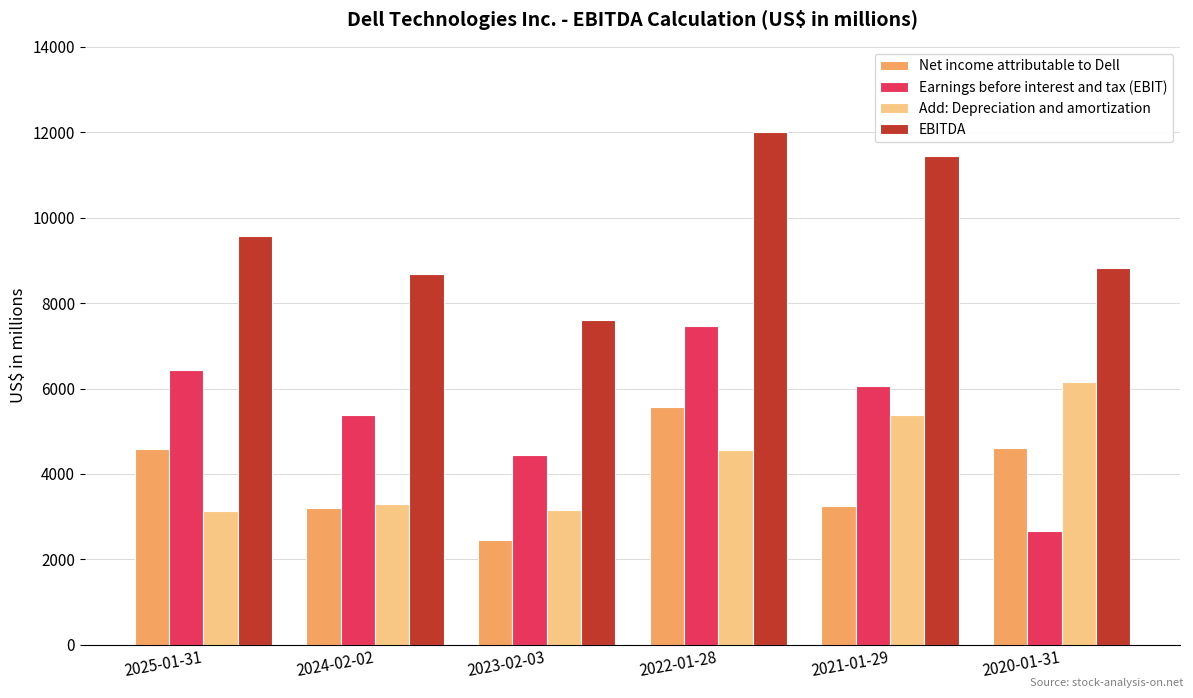

What is the highest value of the Add: Depreciation and amortization series?

6143